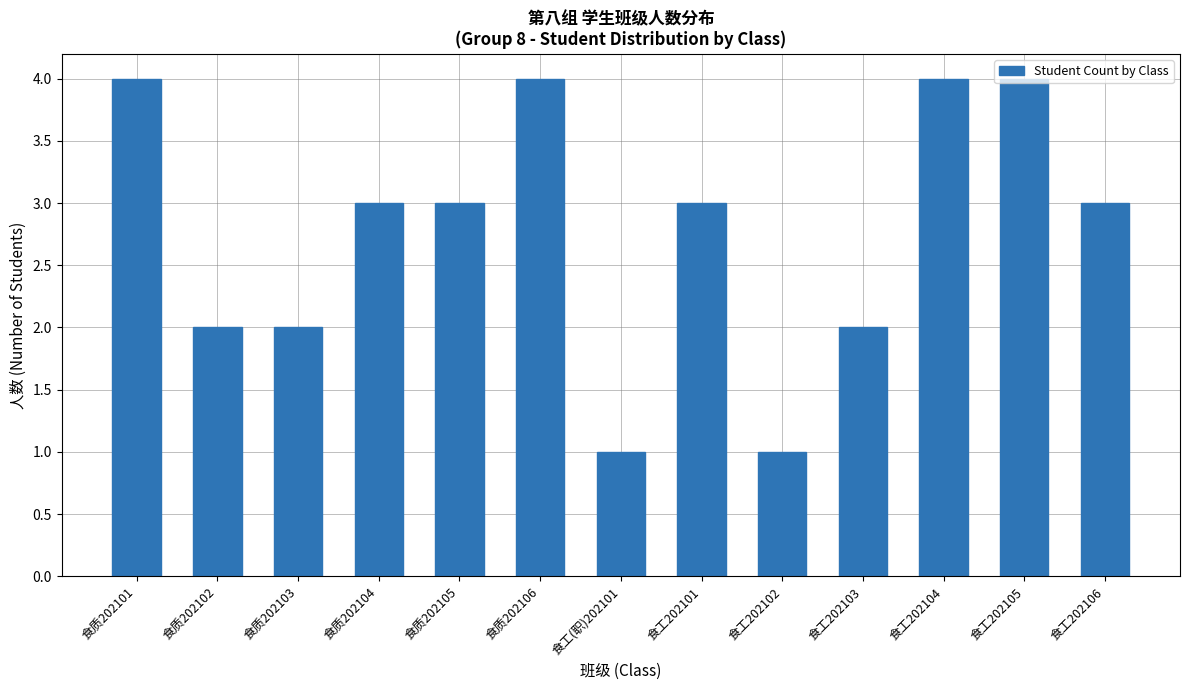

Is it true that the value at 食工202104 is 3?

False